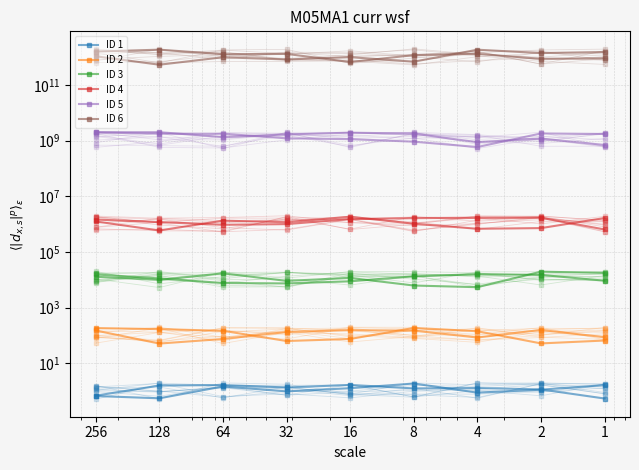

What are all the series names shown in the legend?

ID 1, ID 2, ID 3, ID 4, ID 5, ID 6